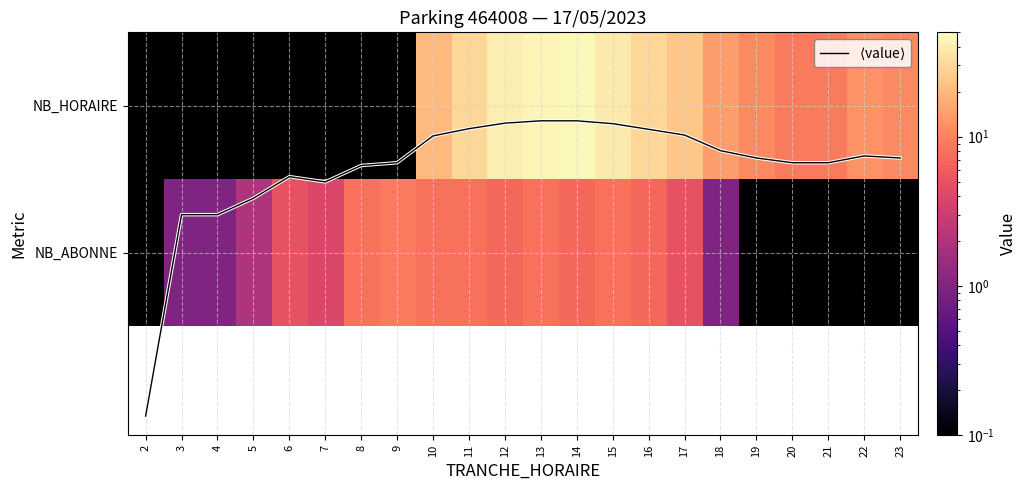

Is it true that NB_HORAIRE equals 4.6 at 19?

False